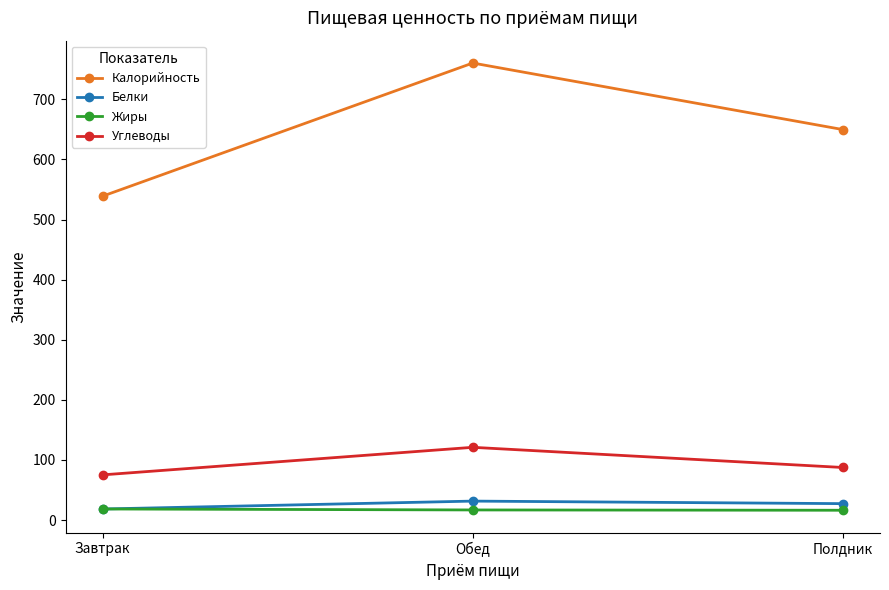

The Калорийность series shows 649.7 at Полдник. True or false?

True